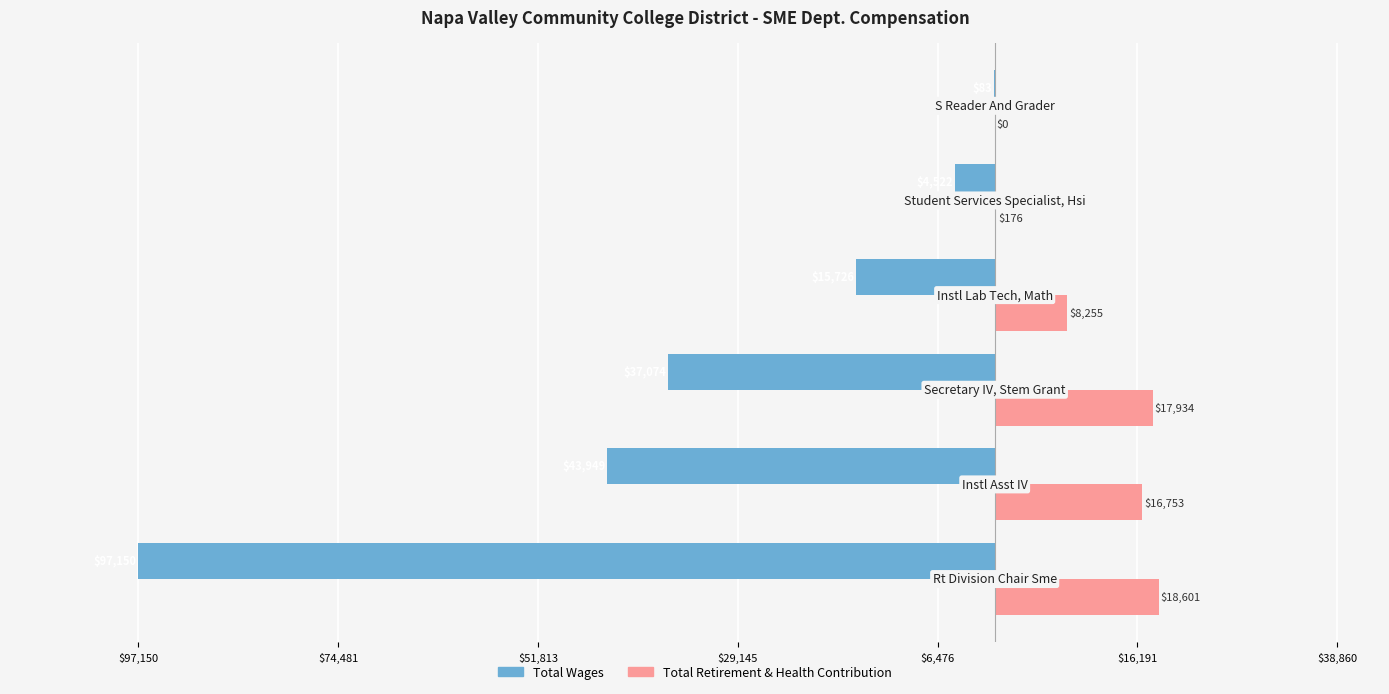

What is the difference between the second highest and second lowest values in the Total Wages series?

39427